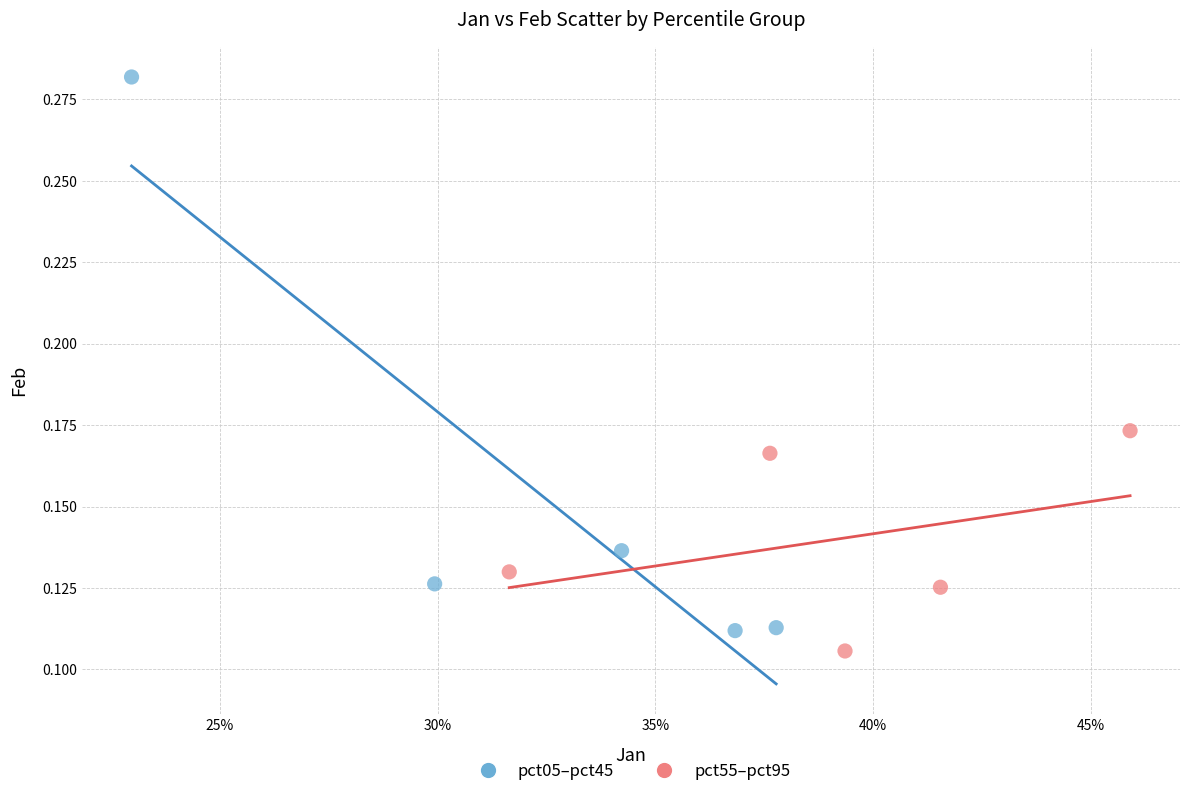

What are all the series names shown in the legend?

pct05–pct45, pct55–pct95